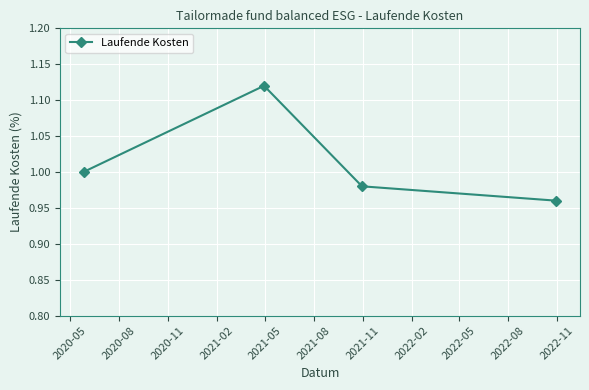

True or false: the data has more than 2 interior local peaks.

False